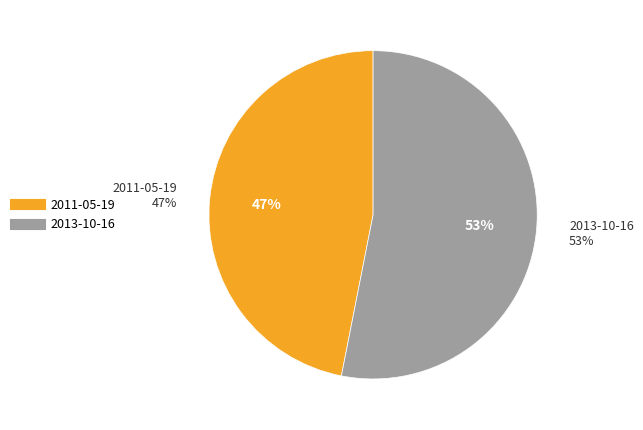

Between 2013-10-16 and 2011-05-19, which is larger?

2013-10-16